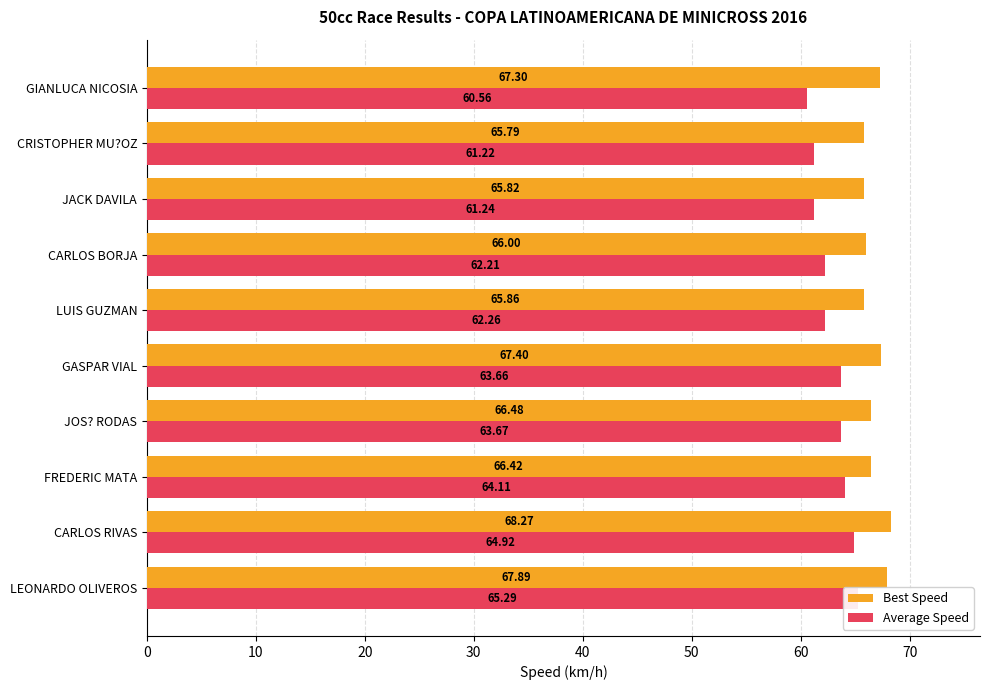

Does the chart contain stacked bars?

No